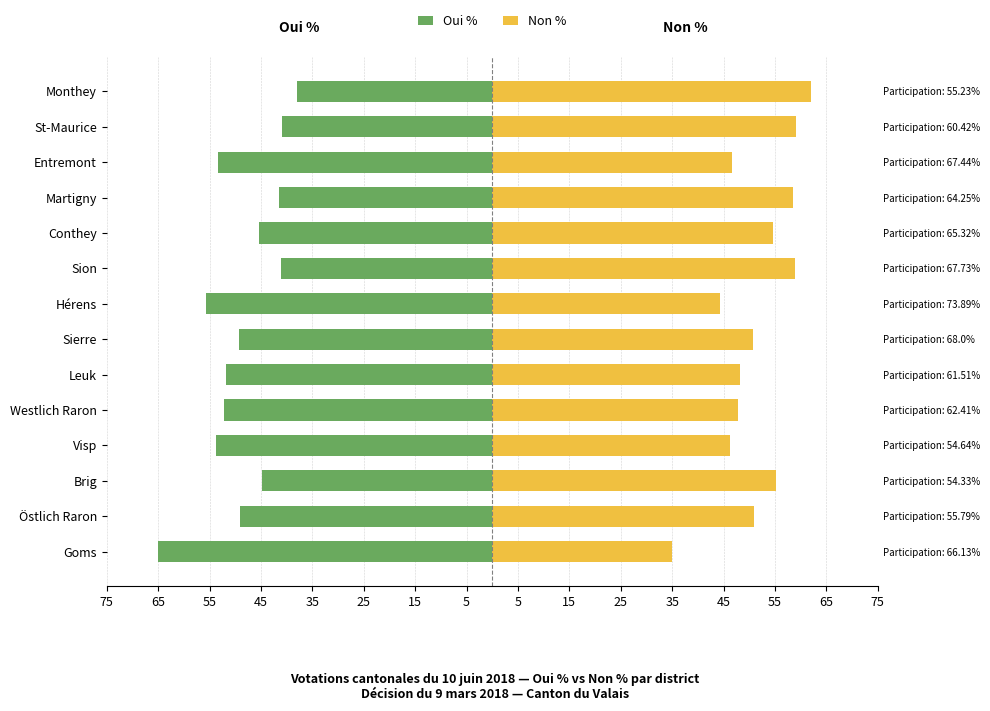

Is the value of Non % at Leuk greater than the value of Oui % at Conthey?

Yes